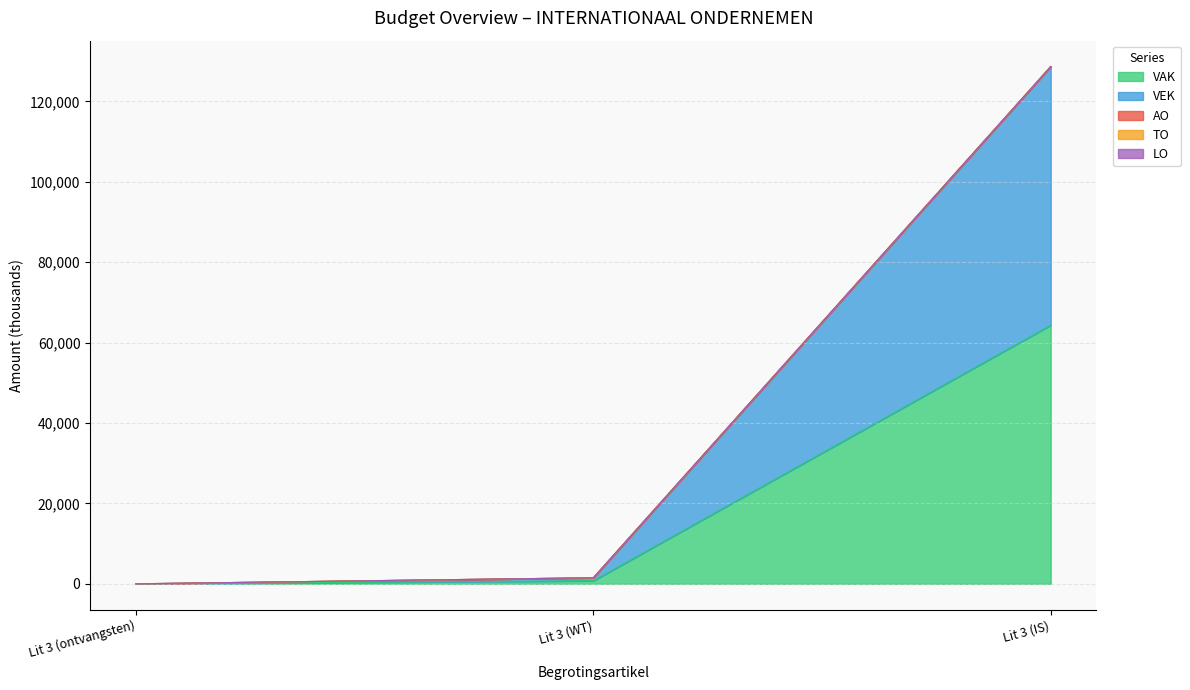

Reading left to right, extract all data points from this chart.

VAK: 0	750	64331
VEK: 0	750	64331
AO: 0	0	0
TO: 0	0	0
LO: 0	0	0